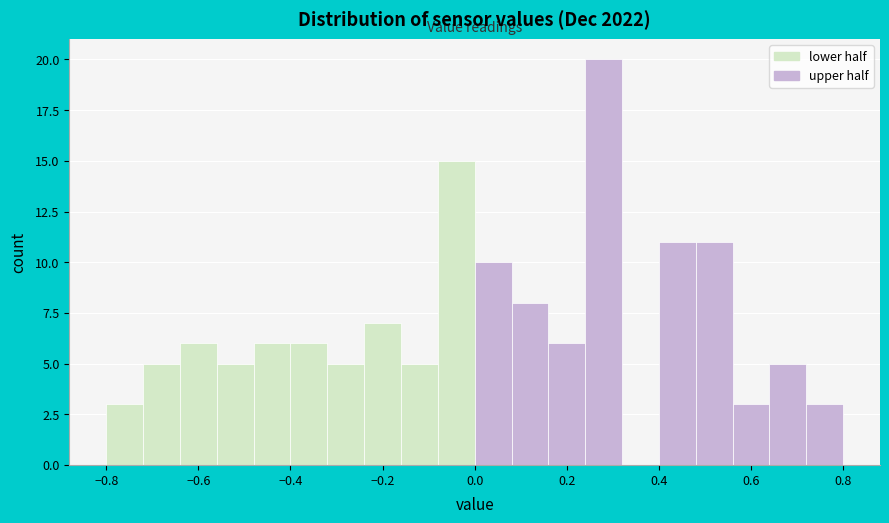

Over which range of the x-axis is the bar tallest?

0.24 to 0.32